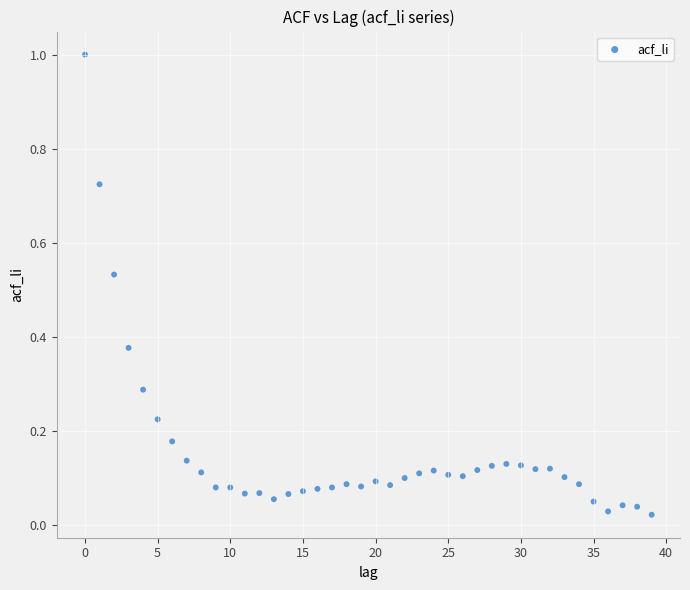

What is the range of Y values (max minus min)?

1.0